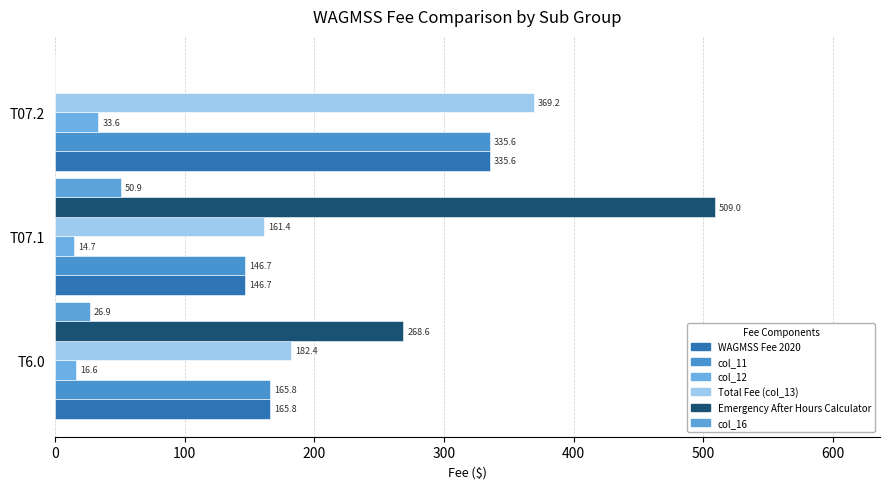

How many data points does each series have?

3